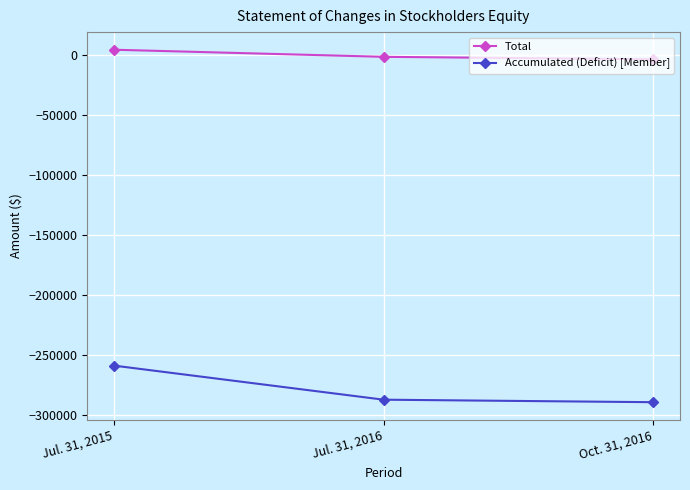

Reading left to right, list all the values displayed in this chart.

Total: Jul. 31, 2015=4613	Jul. 31, 2016=-1298	Oct. 31, 2016=-3388
Accumulated (Deficit) [Member]: Jul. 31, 2015=-259018	Jul. 31, 2016=-287429	Oct. 31, 2016=-289519